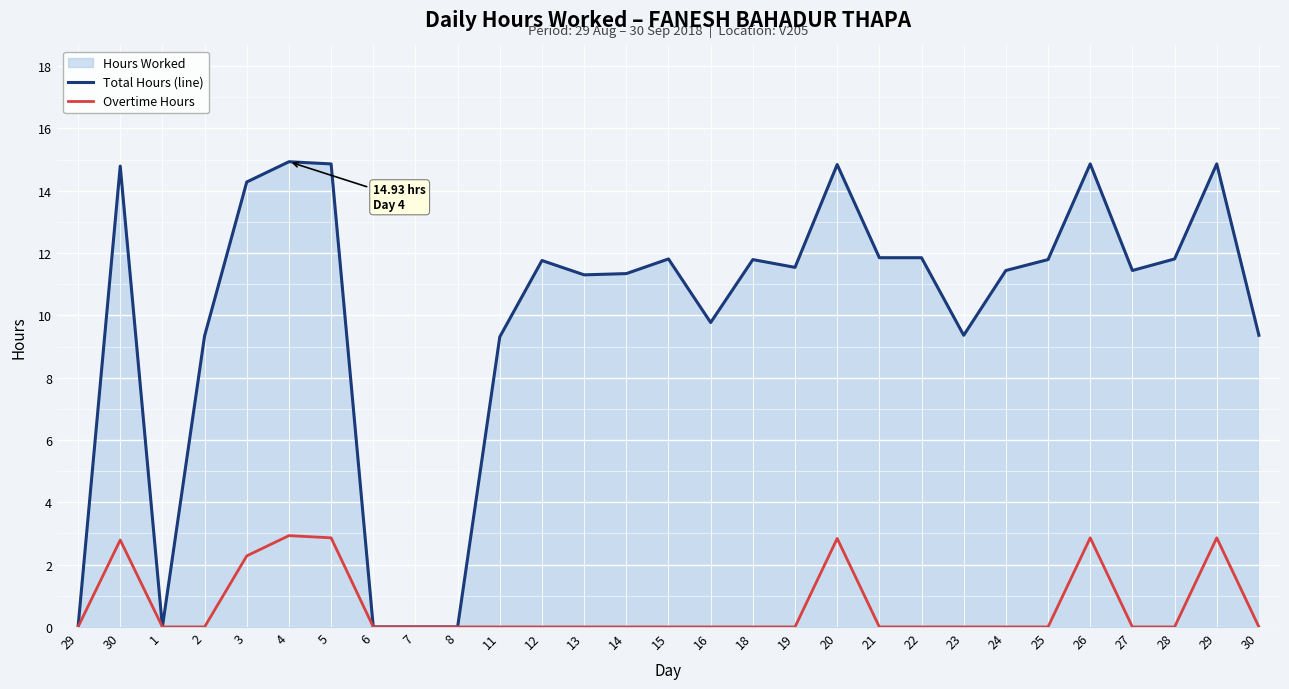

At 29, list the series in order from largest to smallest.

Total Hours (line), Overtime Hours